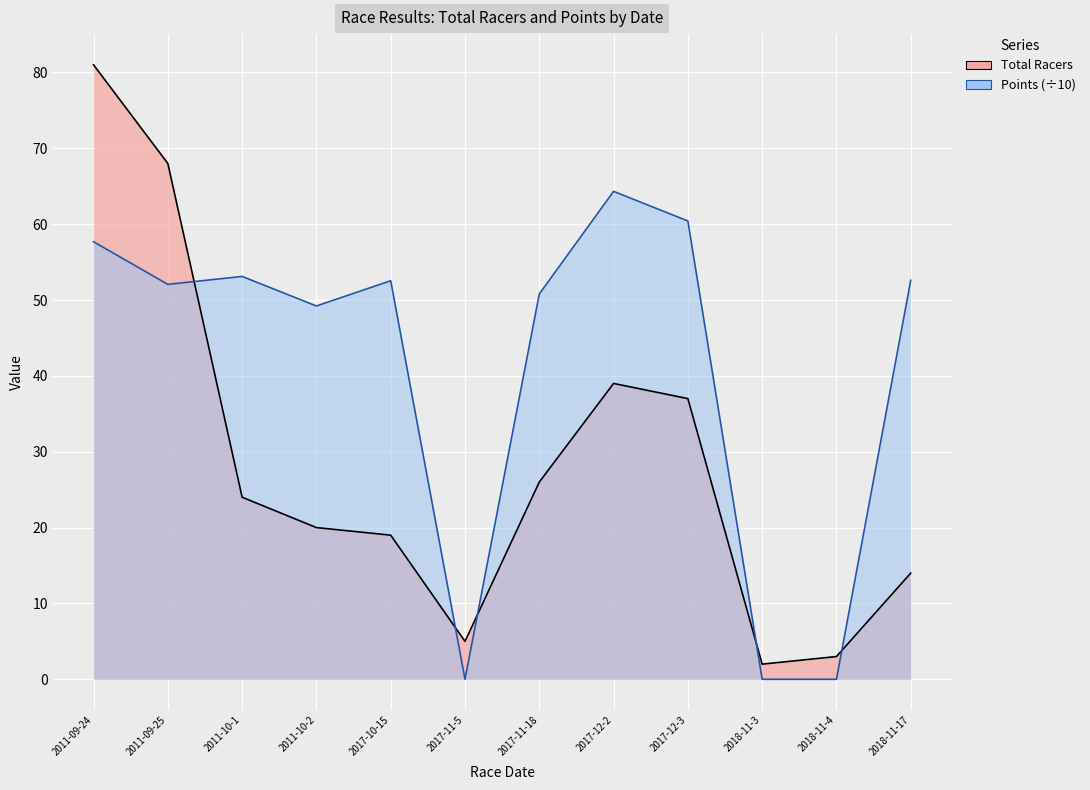

Reading left to right, extract all data points from this chart.

Total Racers: 81.0	68.0	24.0	20.0	19.0	5.0	26.0	39.0	37.0	2.0	3.0	14.0
Points: 57.7	52.1	53.1	49.2	52.5	0.0	50.8	64.3	60.4	0.0	0.0	52.6